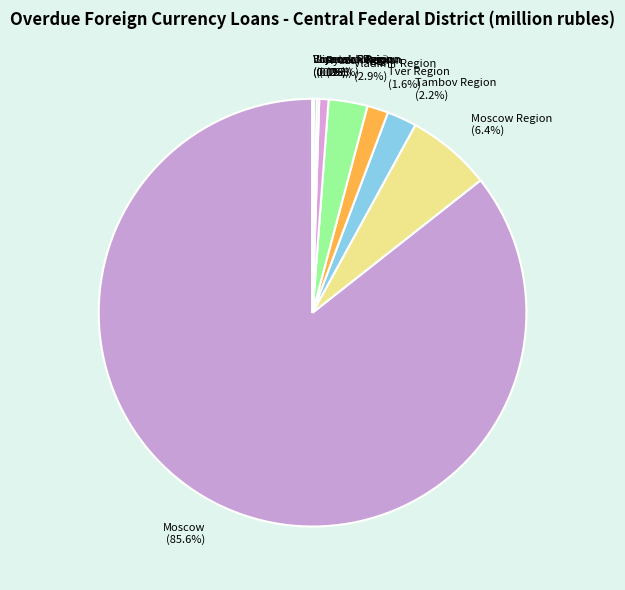

Which slice represents more than half of the pie?

Moscow